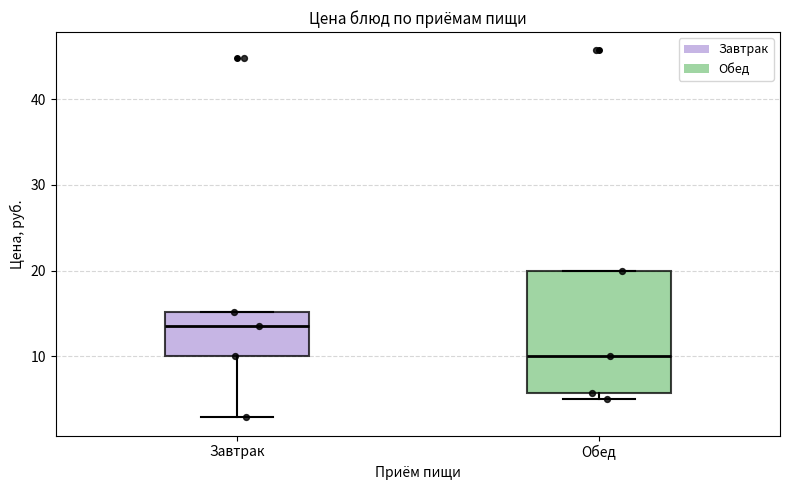

Reading left to right, read every box against the y-axis: the position of its median line, the range the box covers, and the ends of its whiskers. The values are not printed on the chart, so give them approximately, as read against the axis.

Завтрак: median 14, box 10 to 15, whiskers 3 to 15
Обед: median 10, box 6 to 20, whiskers 5 to 20